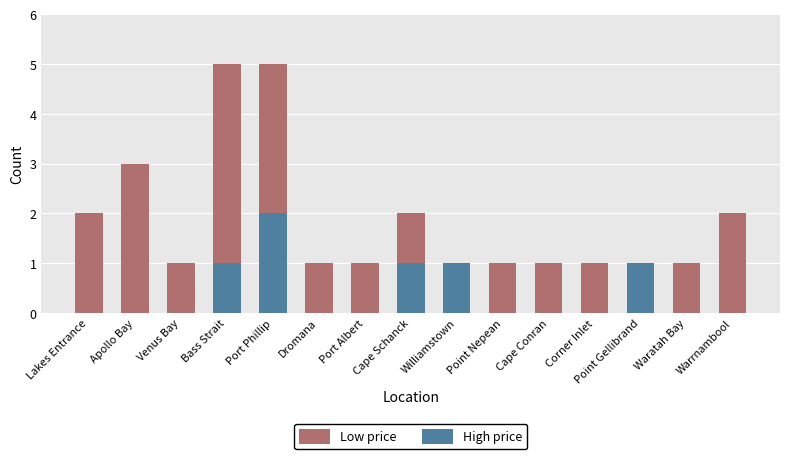

How many groups of bars are there?

15